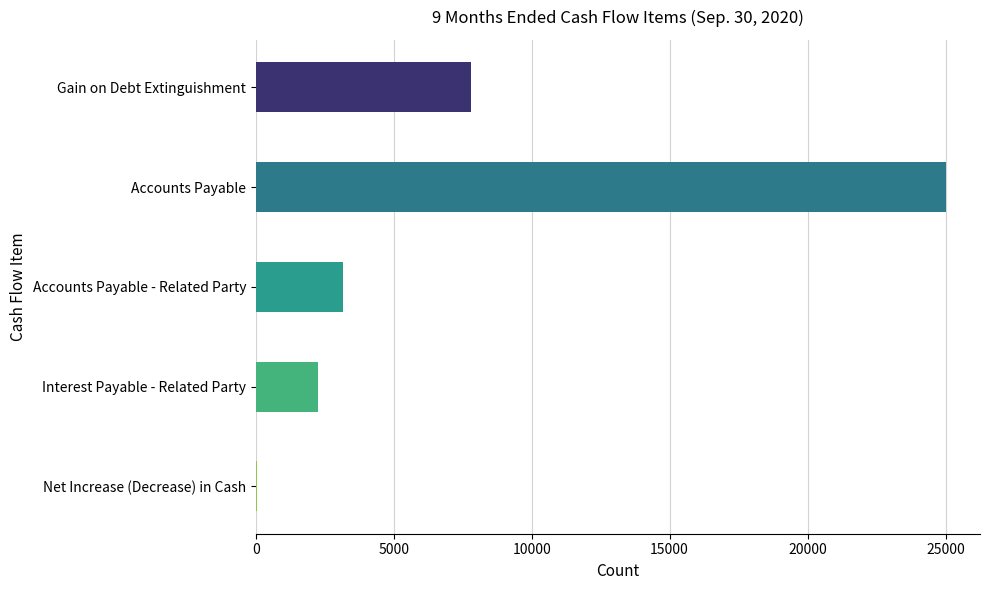

What is the greatest value displayed?

25000